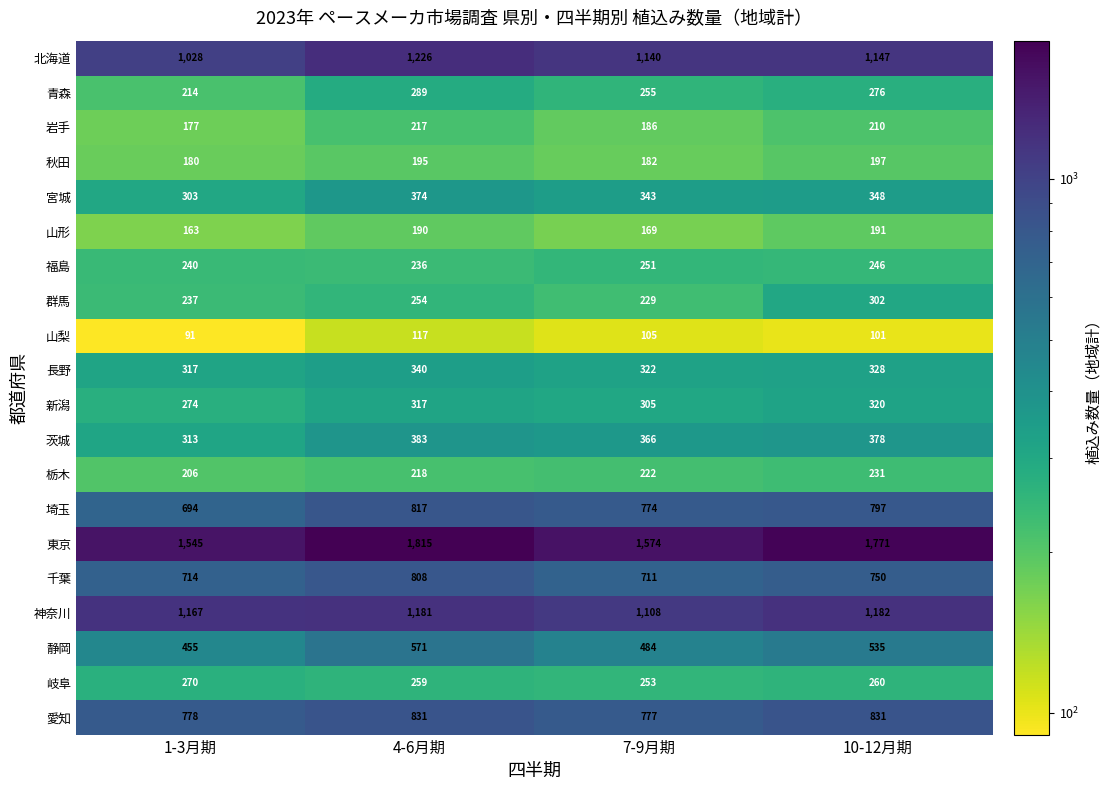

The value of 山梨 at 4-6月期 is 205. True or false?

False